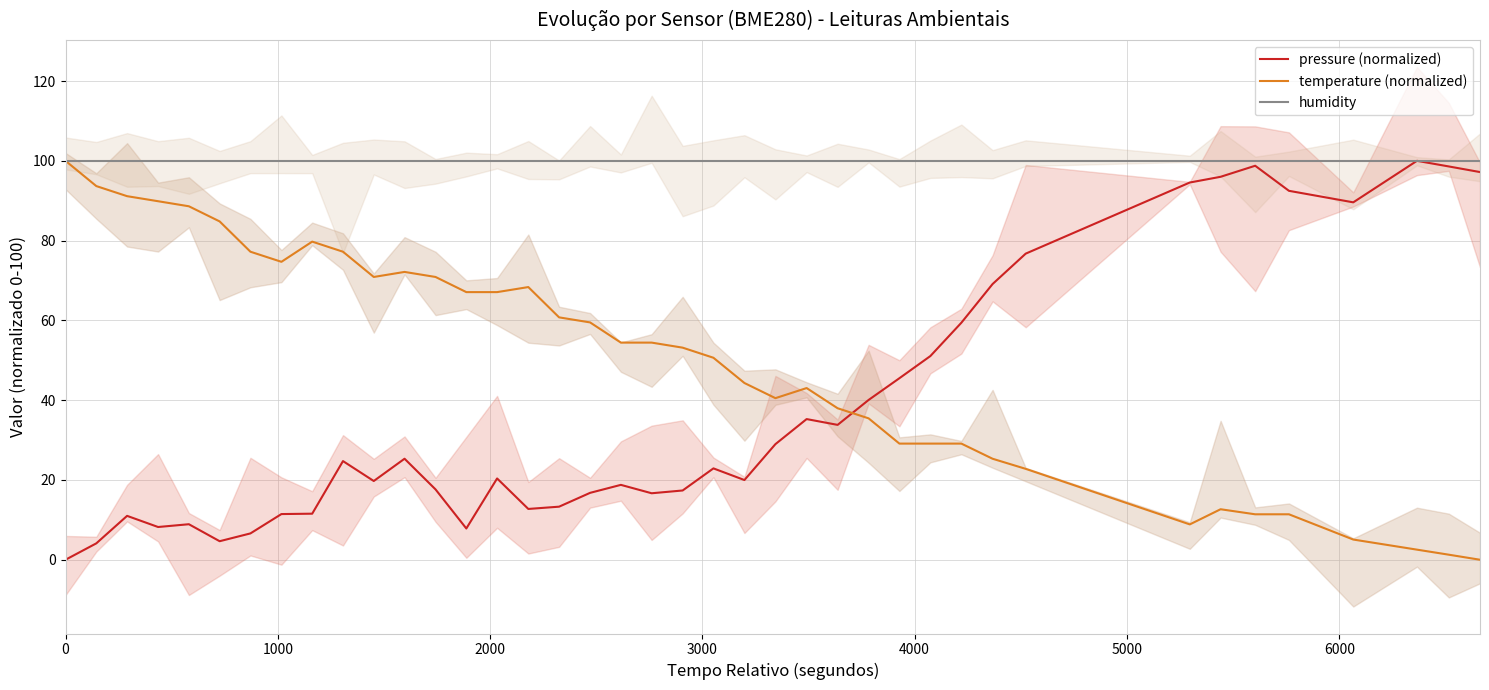

True or false: humidity and pressure (normalized) intersect in this chart.

False